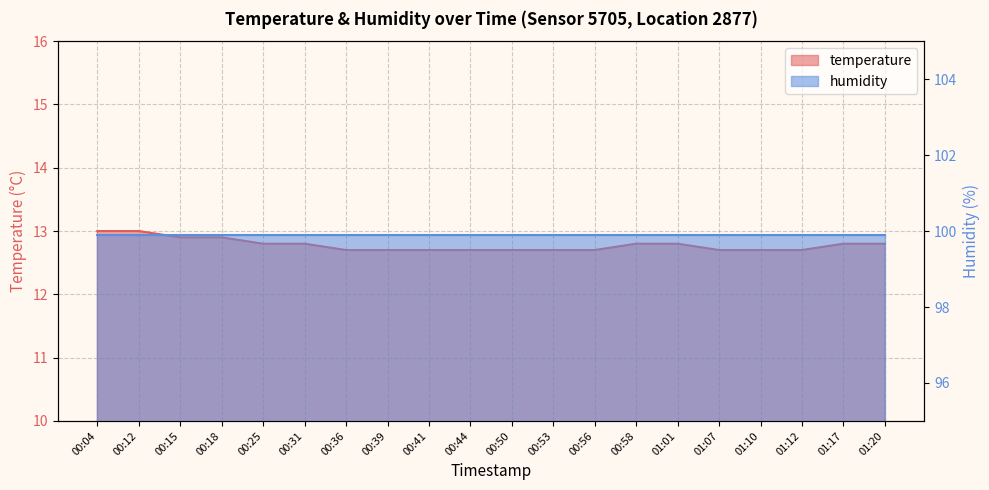

What is the label of the 4th point from the right?

01:10